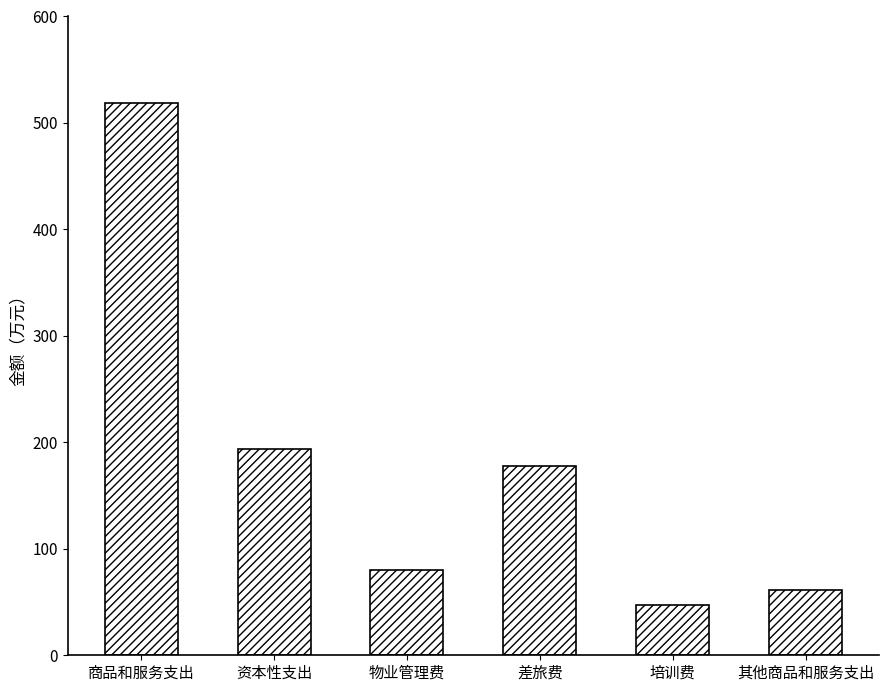

What is the label of the 5th bar from the right?

资本性支出